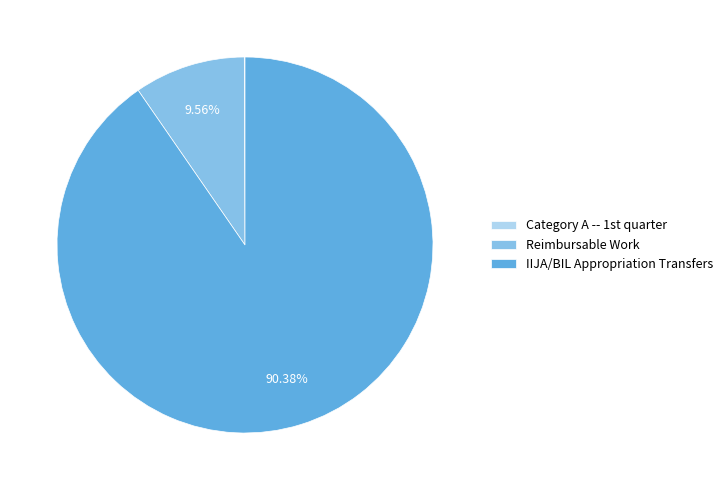

Is Reimbursable Work the majority of the pie?

No